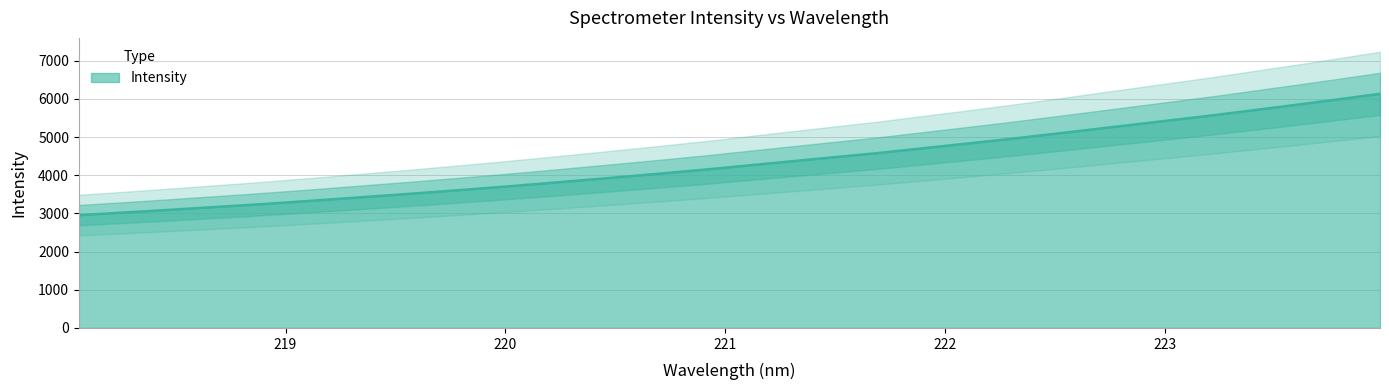

At which label does the data first exceed 4262?

221.1174